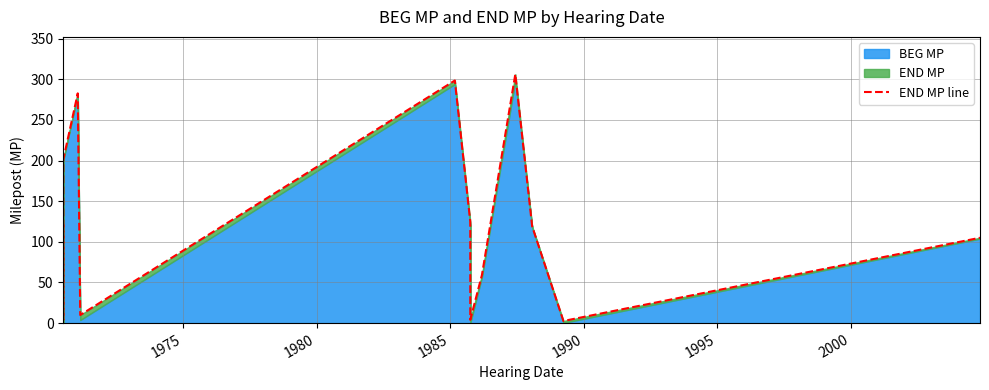

What is the approximate value at 1990?

9.9